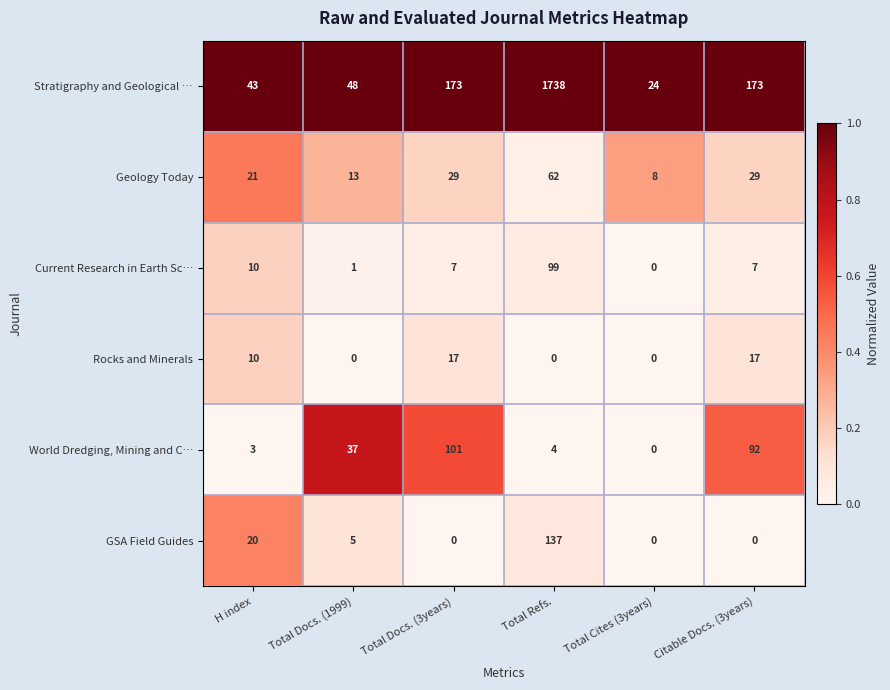

Which series changed the most between Total Docs. (1999) and Total Cites (3years)?

World Dredging, Mining and C…